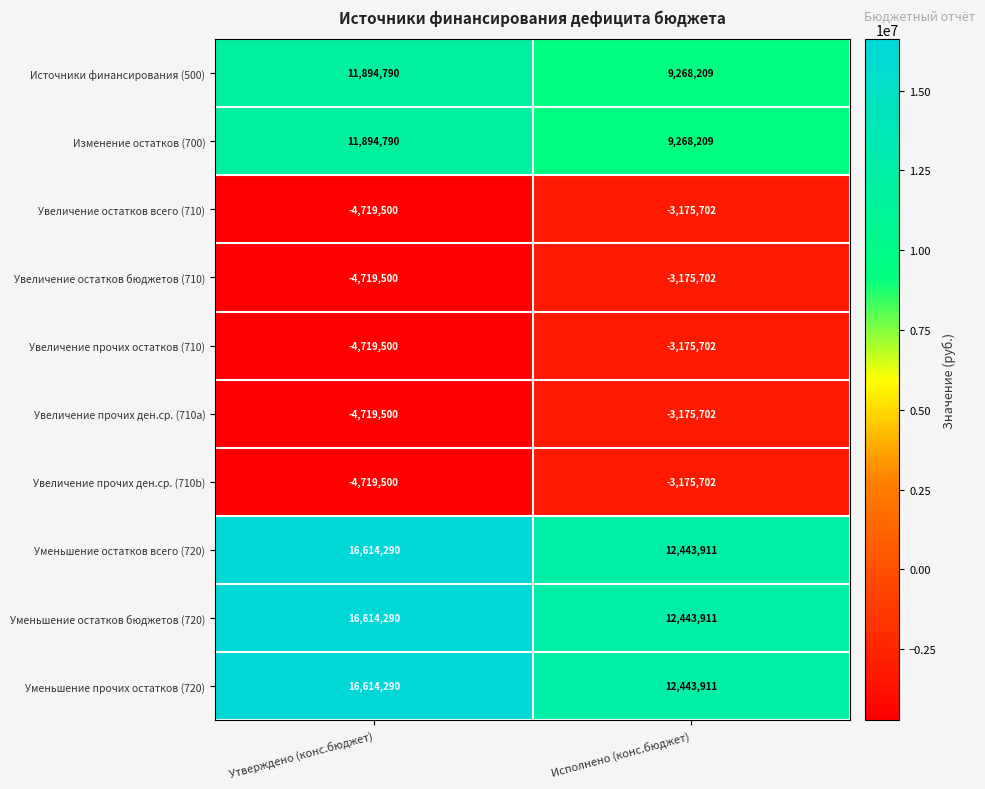

Reading left to right, list all the values displayed in this chart.

Источники финансирования (500): Утверждено (конс.бюджет)=11894790	Исполнено (конс.бюджет)=9268209
Изменение остатков (700): Утверждено (конс.бюджет)=11894790	Исполнено (конс.бюджет)=9268209
Увеличение остатков всего (710): Утверждено (конс.бюджет)=-4719500	Исполнено (конс.бюджет)=-3175702
Увеличение остатков бюджетов (710): Утверждено (конс.бюджет)=-4719500	Исполнено (конс.бюджет)=-3175702
Увеличение прочих остатков (710): Утверждено (конс.бюджет)=-4719500	Исполнено (конс.бюджет)=-3175702
Увеличение прочих ден.ср. (710a): Утверждено (конс.бюджет)=-4719500	Исполнено (конс.бюджет)=-3175702
Увеличение прочих ден.ср. (710b): Утверждено (конс.бюджет)=-4719500	Исполнено (конс.бюджет)=-3175702
Уменьшение остатков всего (720): Утверждено (конс.бюджет)=16614290	Исполнено (конс.бюджет)=12443911
Уменьшение остатков бюджетов (720): Утверждено (конс.бюджет)=16614290	Исполнено (конс.бюджет)=12443911
Уменьшение прочих остатков (720): Утверждено (конс.бюджет)=16614290	Исполнено (конс.бюджет)=12443911